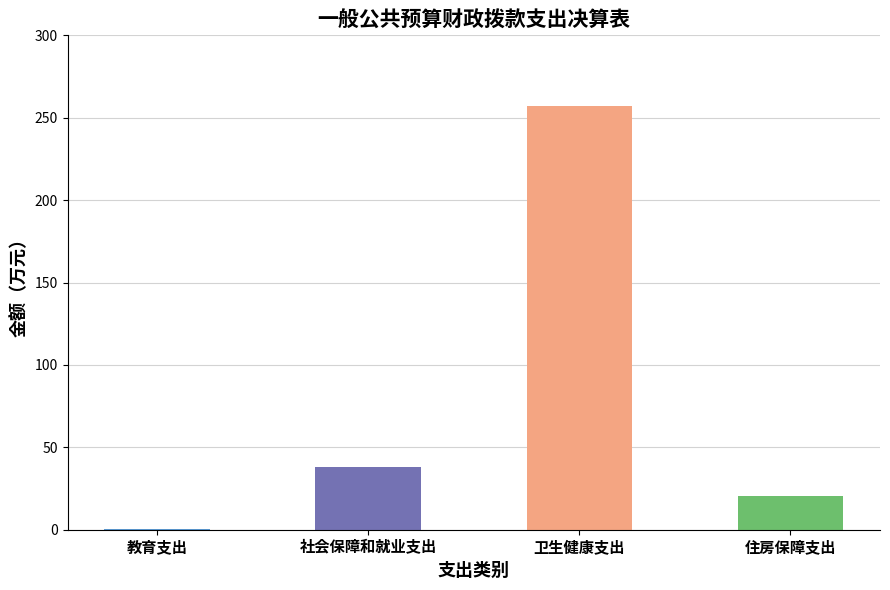

What is the value of the 4th bar from the left?

20.3